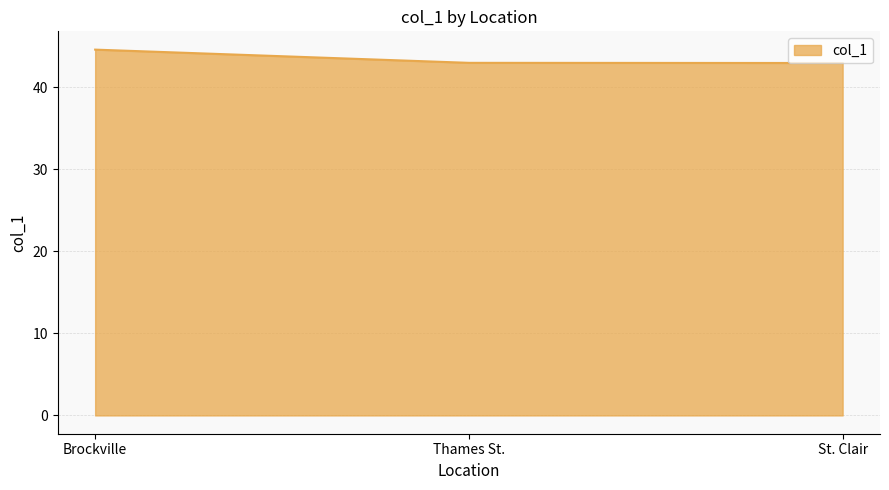

Between St. Clair and Brockville, which is larger?

Brockville